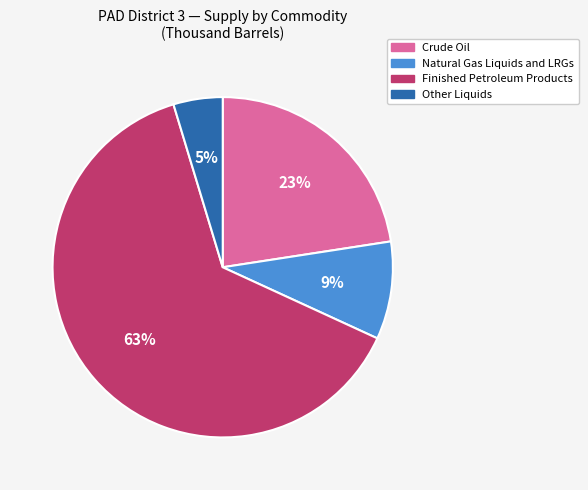

Is it true that Finished Petroleum Products is 78% of the pie?

False